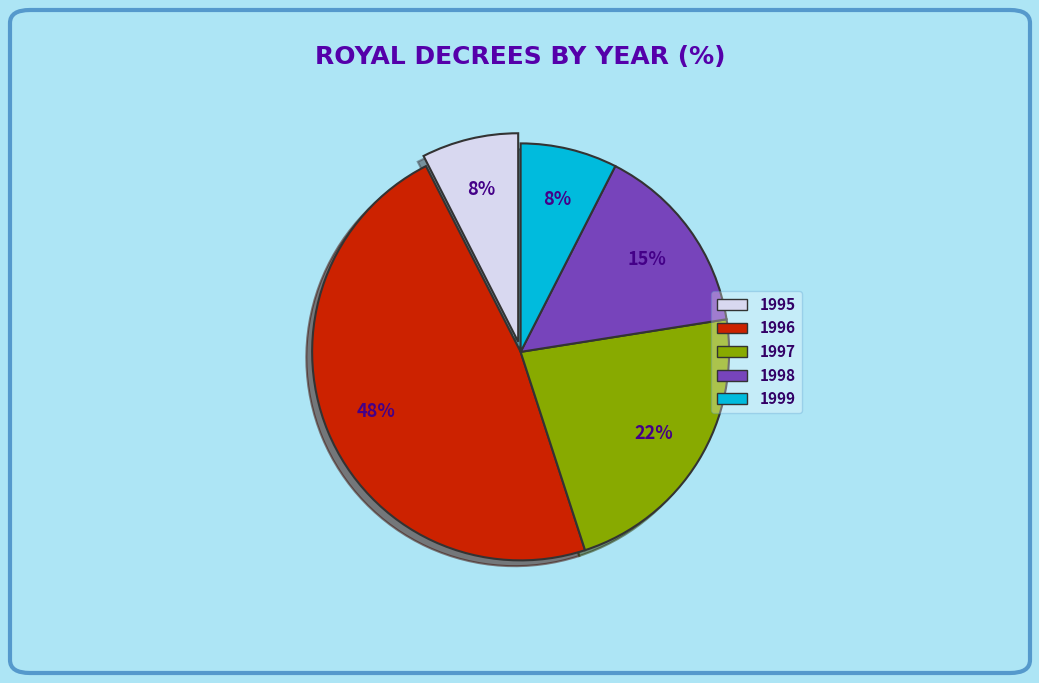

What is the largest slice in the pie chart?

1996